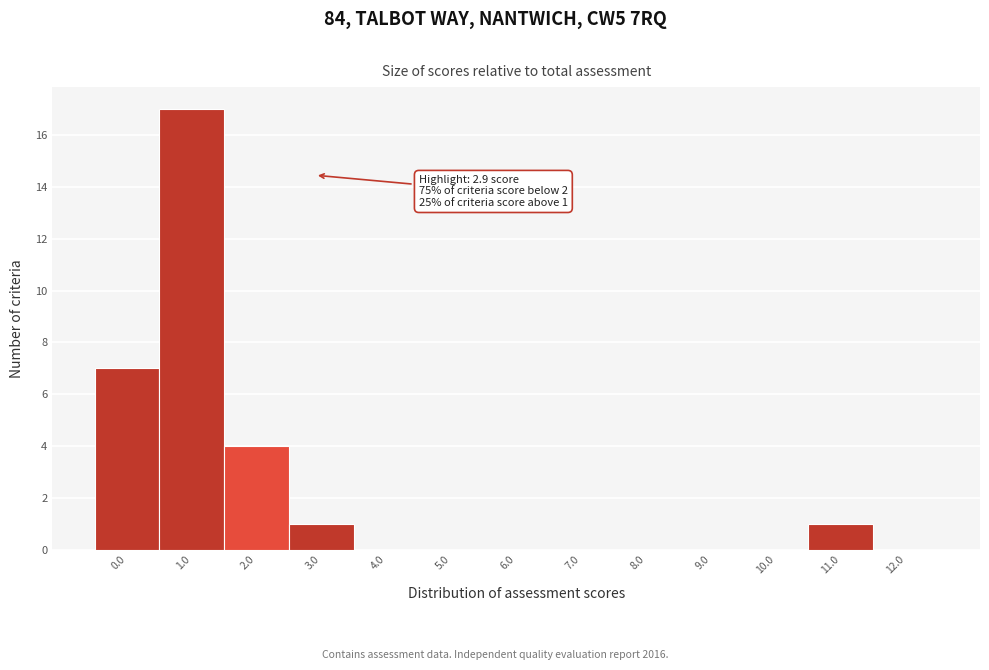

Reading left to right, what are all the values shown in this chart?

0.0=7	1.0=17	2.0=4	3.0=1	4.0=0	5.0=0	6.0=0	7.0=0	8.0=0	9.0=0	10.0=0	11.0=1	12.0=0